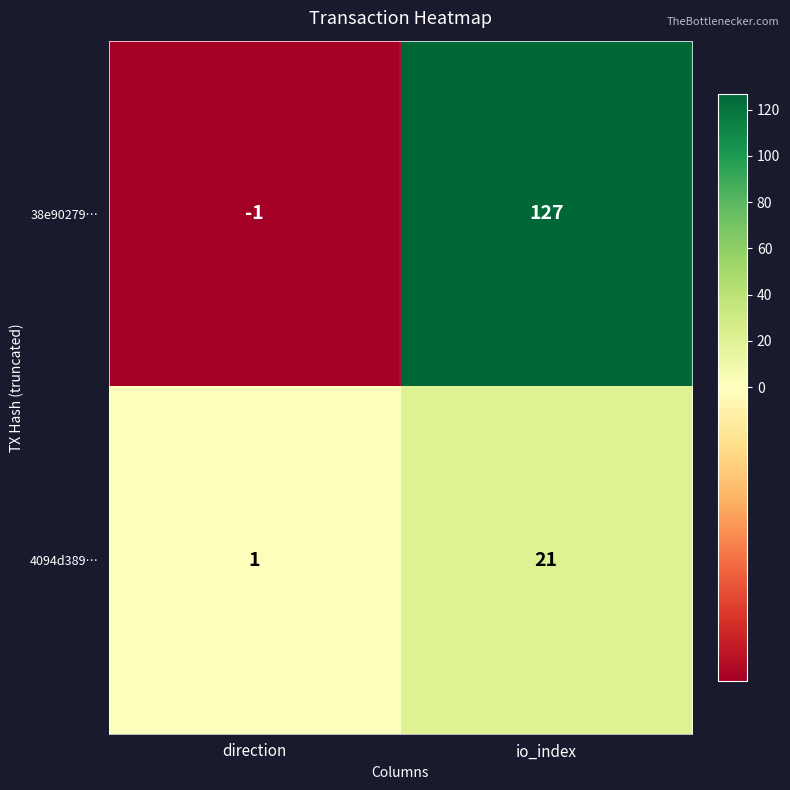

At which category is the sum across all series the highest?

io_index